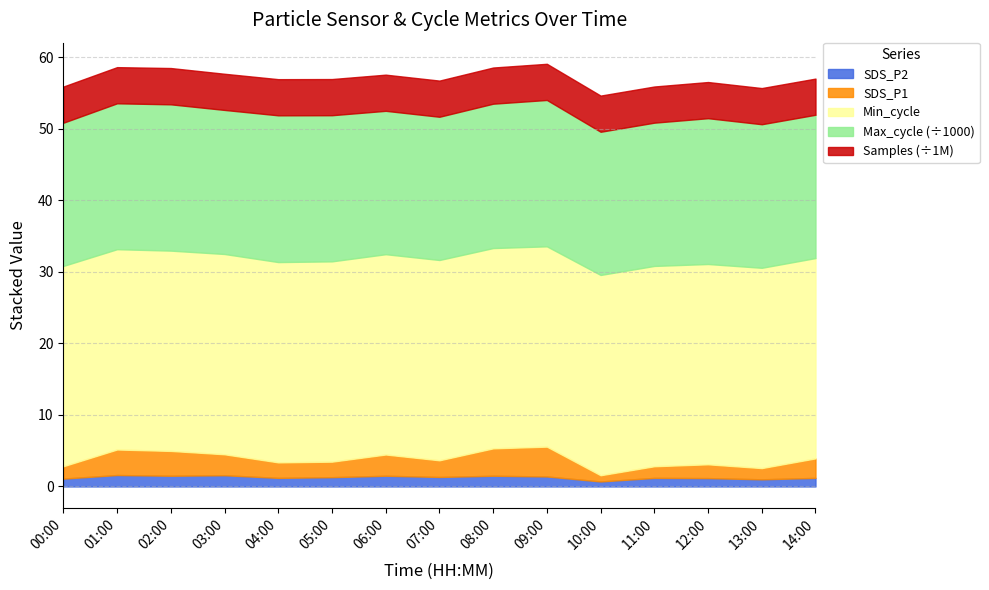

Read the SDS_P1 value at 10:00.

0.9